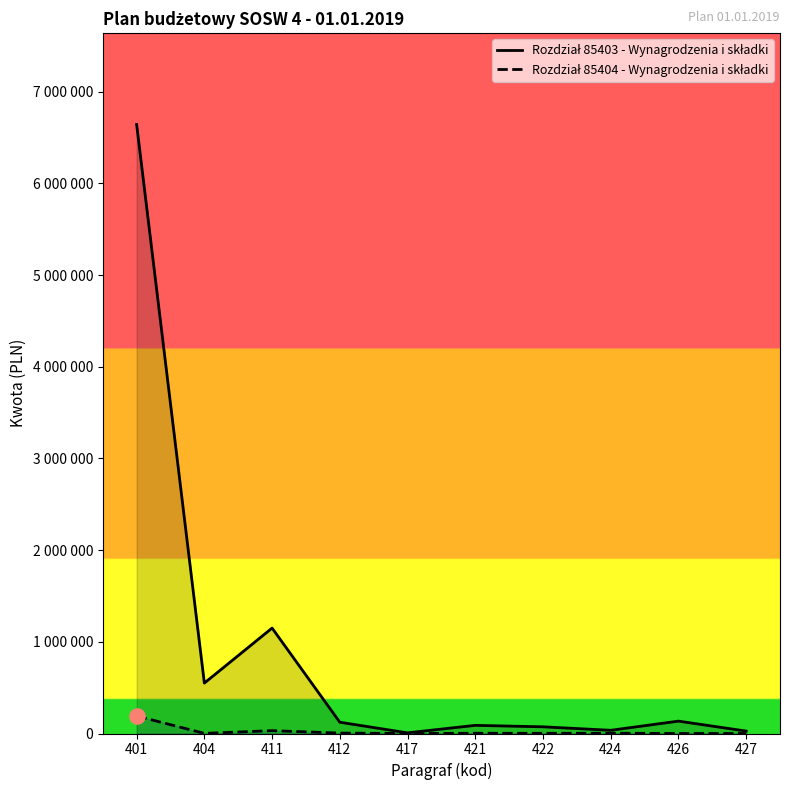

What is the total value across all series at 426?

135000